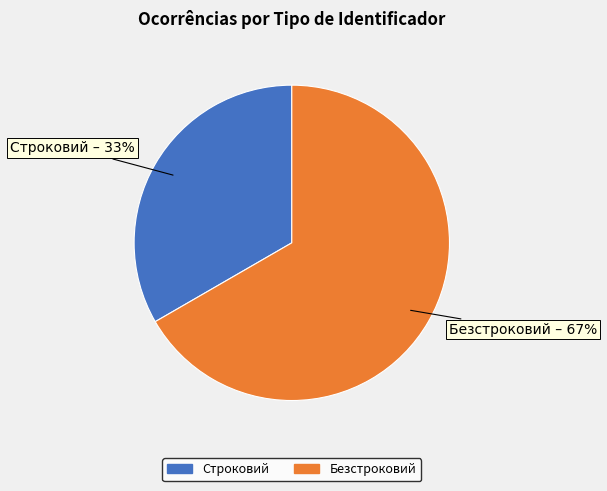

What is the majority slice?

Безстроковий